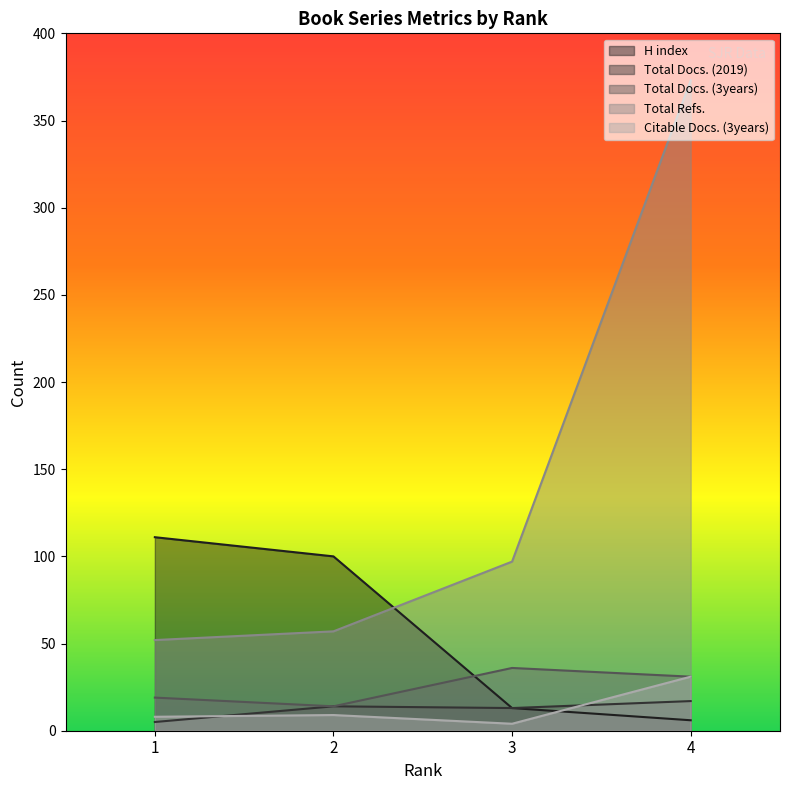

Reading left to right, transcribe all the data shown in this chart.

H index: 111	100	13	6
Total Docs. (2019): 5	14	13	17
Total Docs. (3years): 19	14	36	31
Total Refs.: 52	57	97	373
Citable Docs. (3years): 8	9	4	31